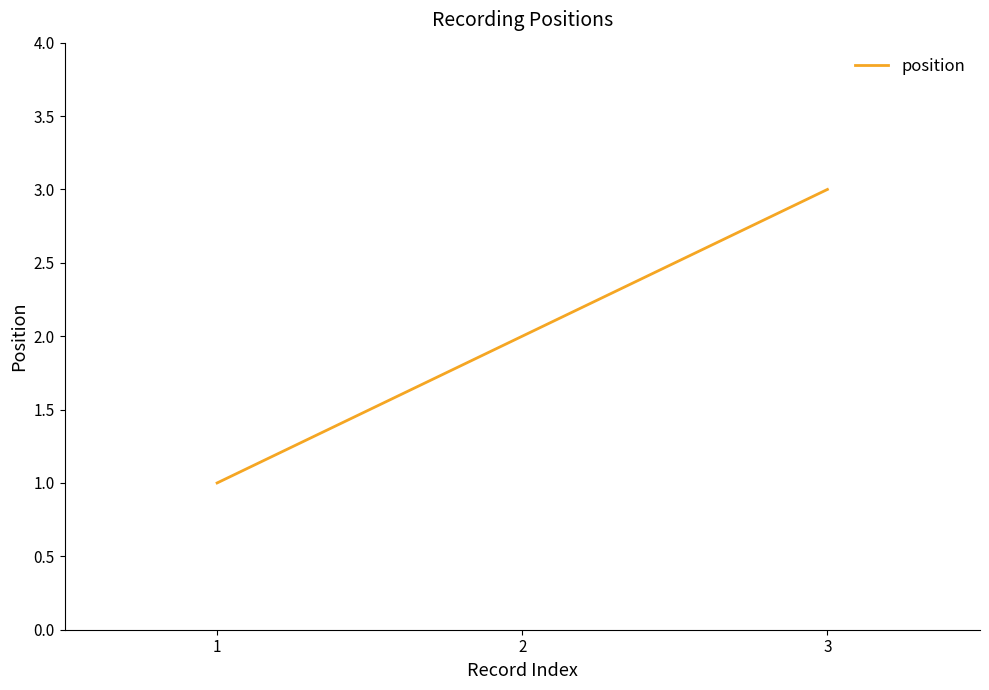

Where is the data nearest to the value 2?

2